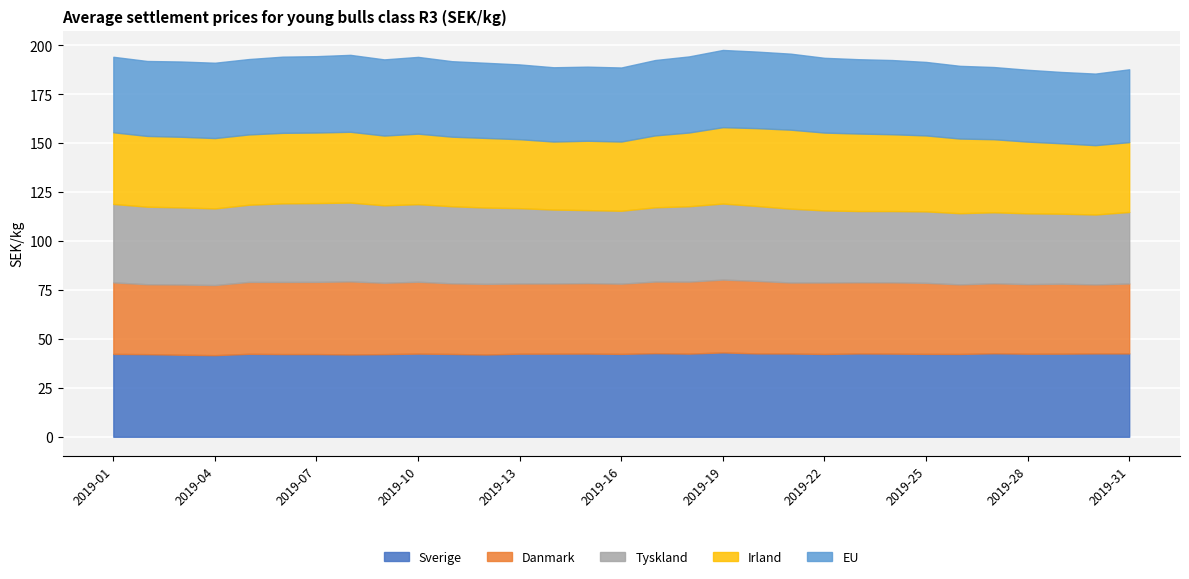

Which series has the largest total across all categories?

Sverige